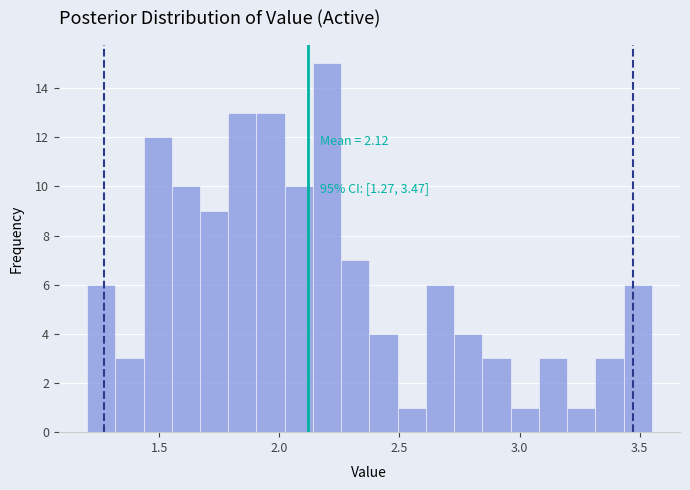

Around what value on the x-axis is the tallest bar? Give the approximate position of its centre, as read against the axis.

2.20